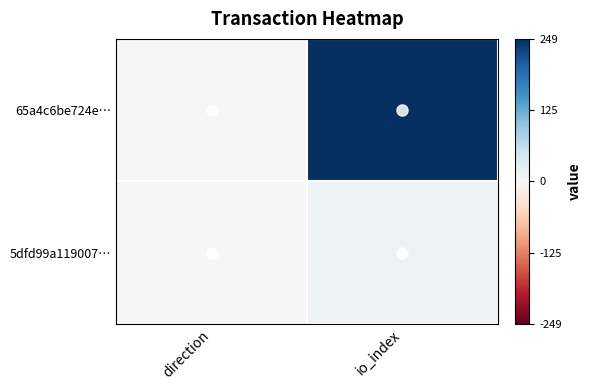

List the series in order of their overall mean, lowest first.

5dfd99a119007…, 65a4c6be724e…